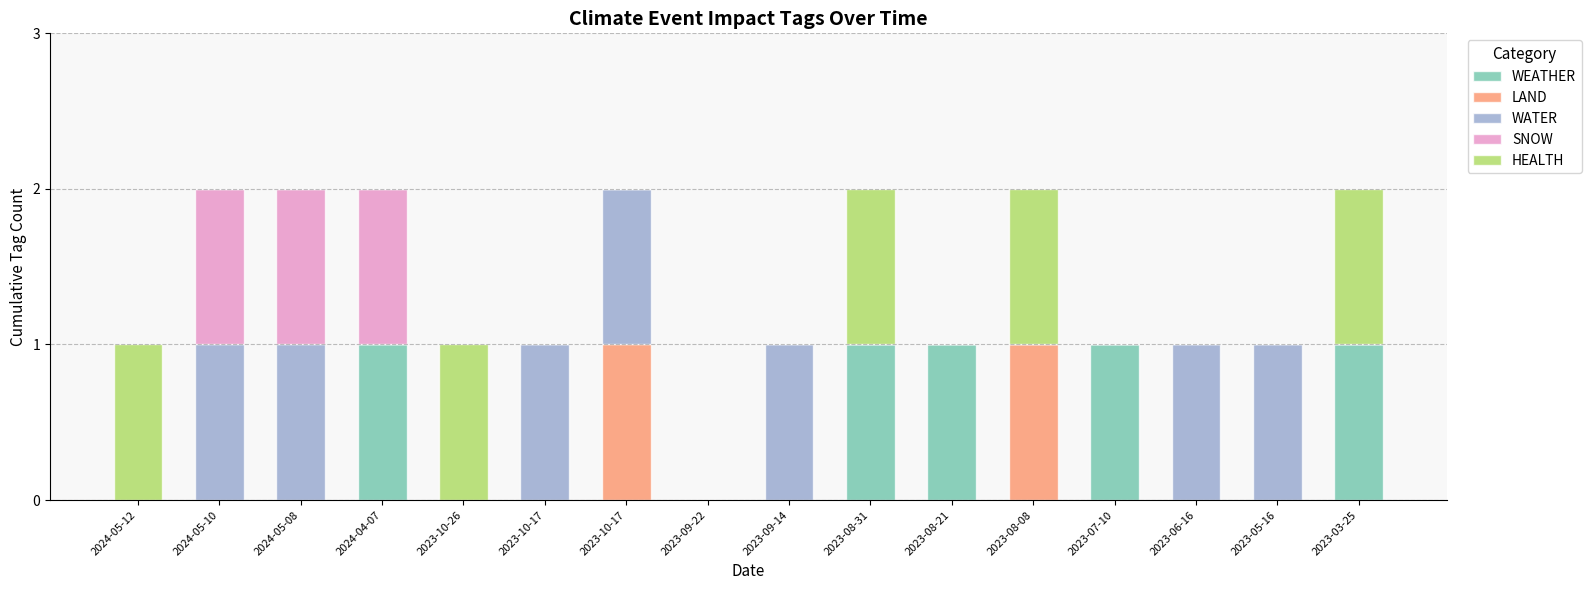

Count the number of categories in the chart.

16